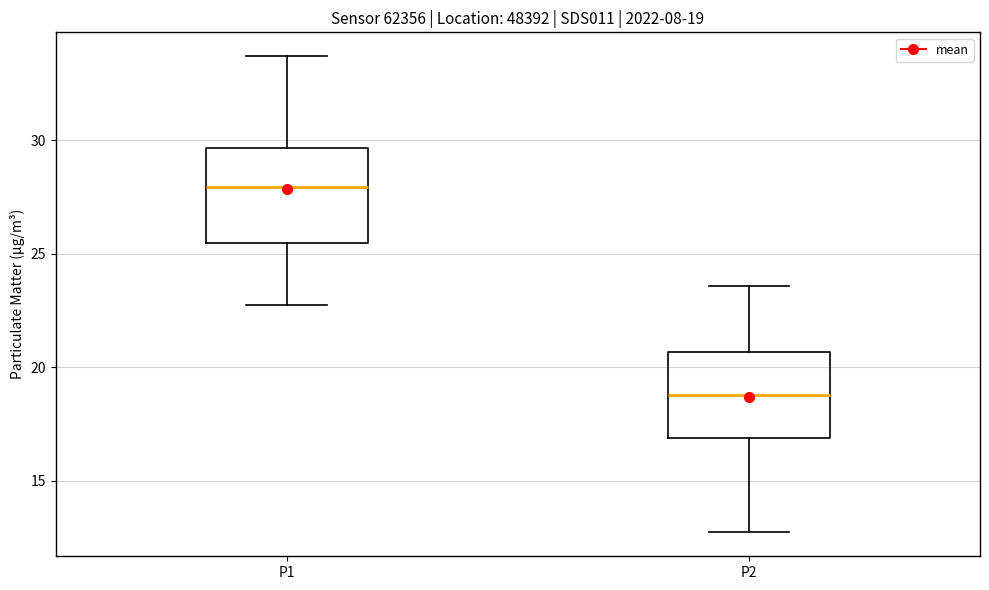

Which box's median line is the highest?

P1